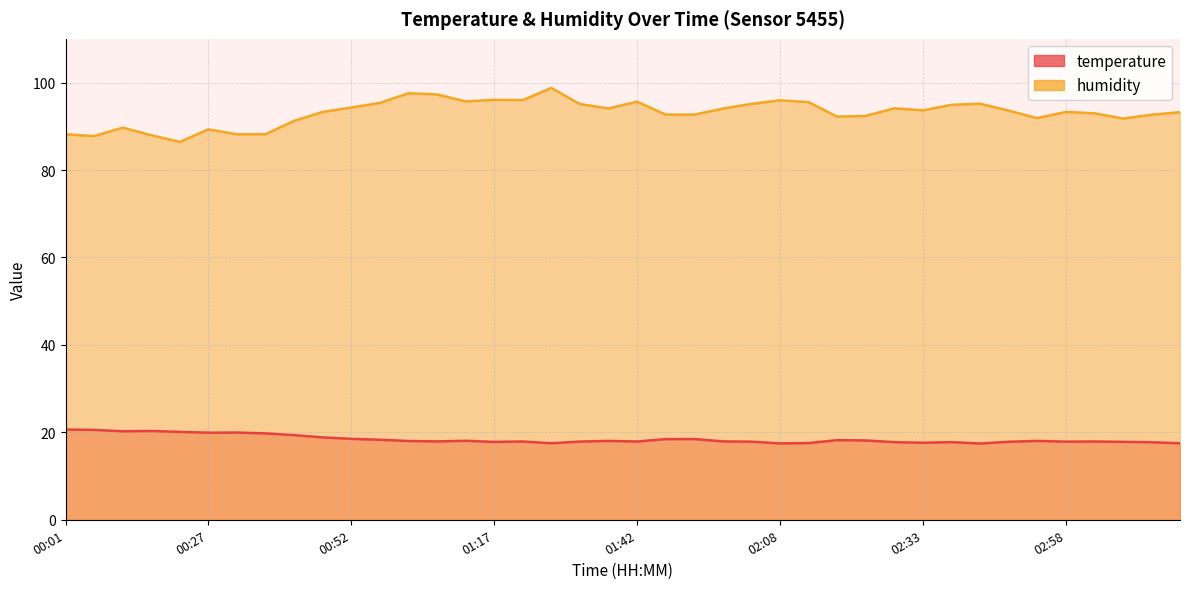

What is the sum of all humidity values?

3723.7